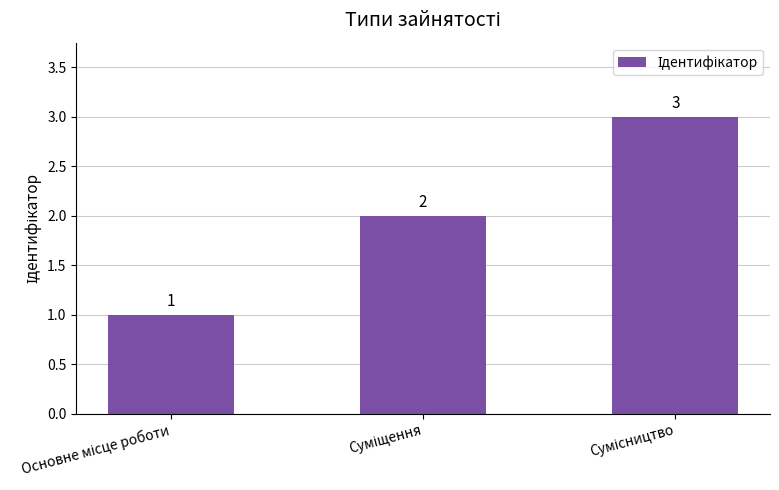

How many values are between 1 and 3?

3